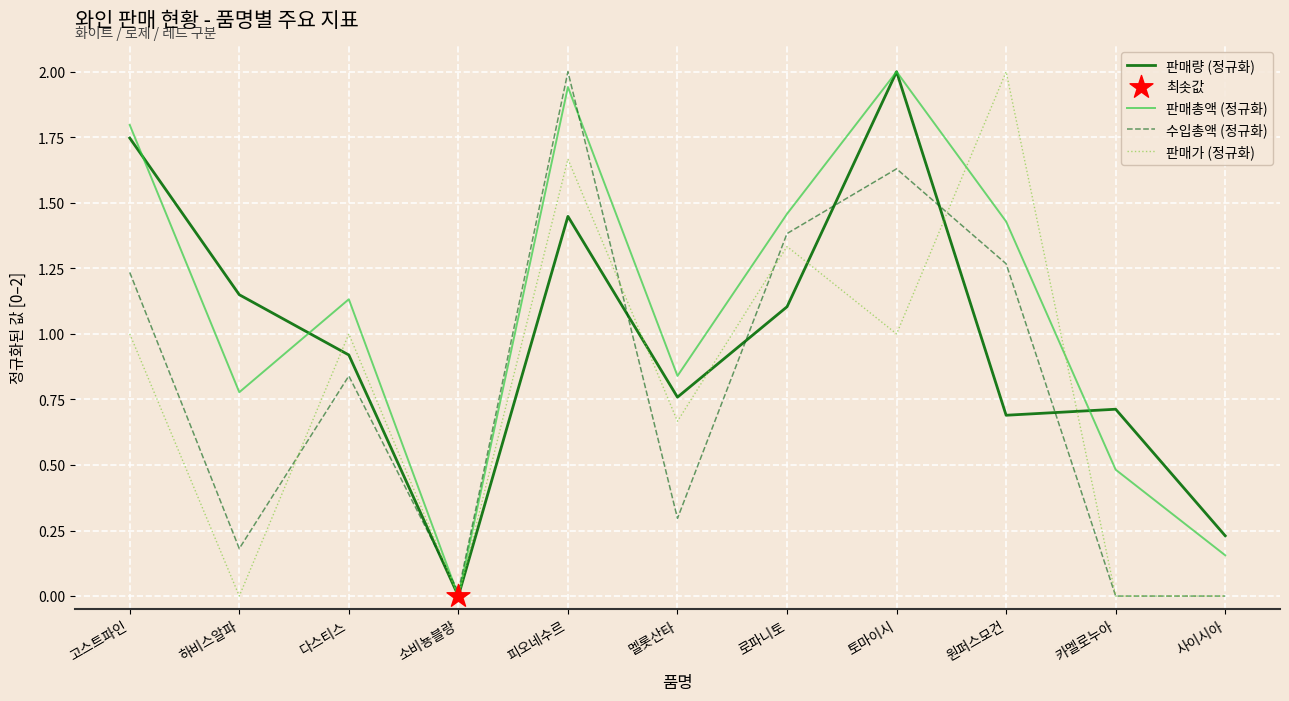

At which category is the sum across all series the highest?

피오네수르